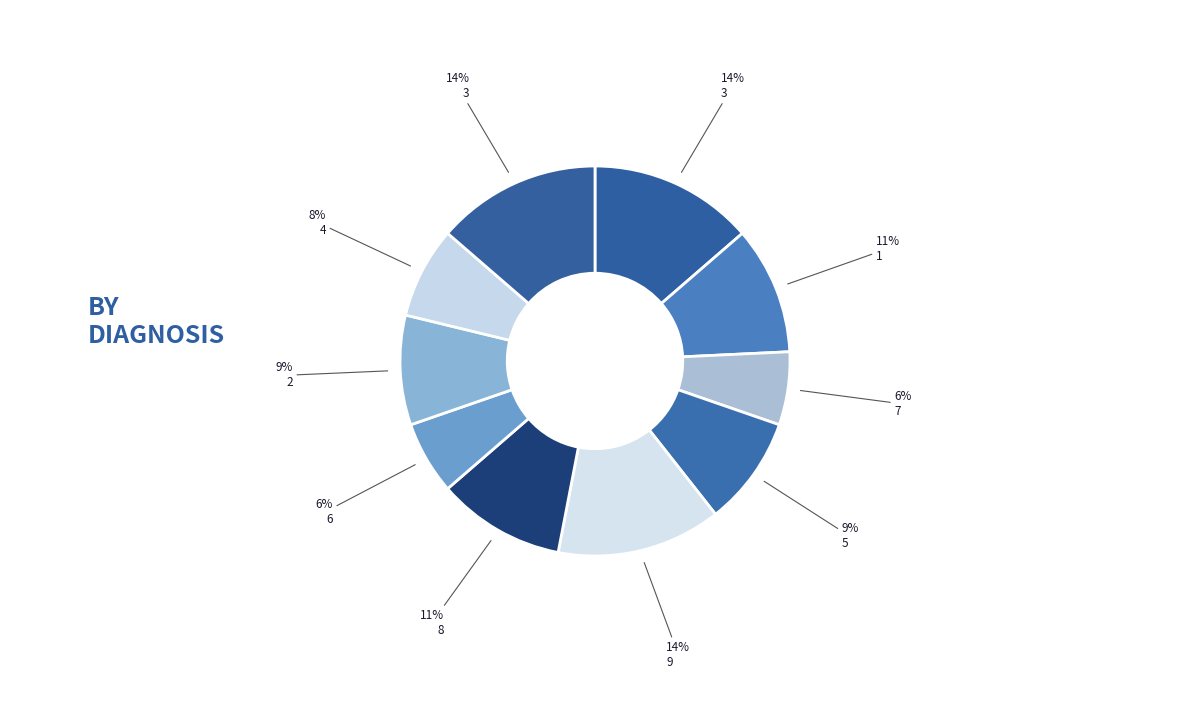

Count the number of slices in the pie.

10